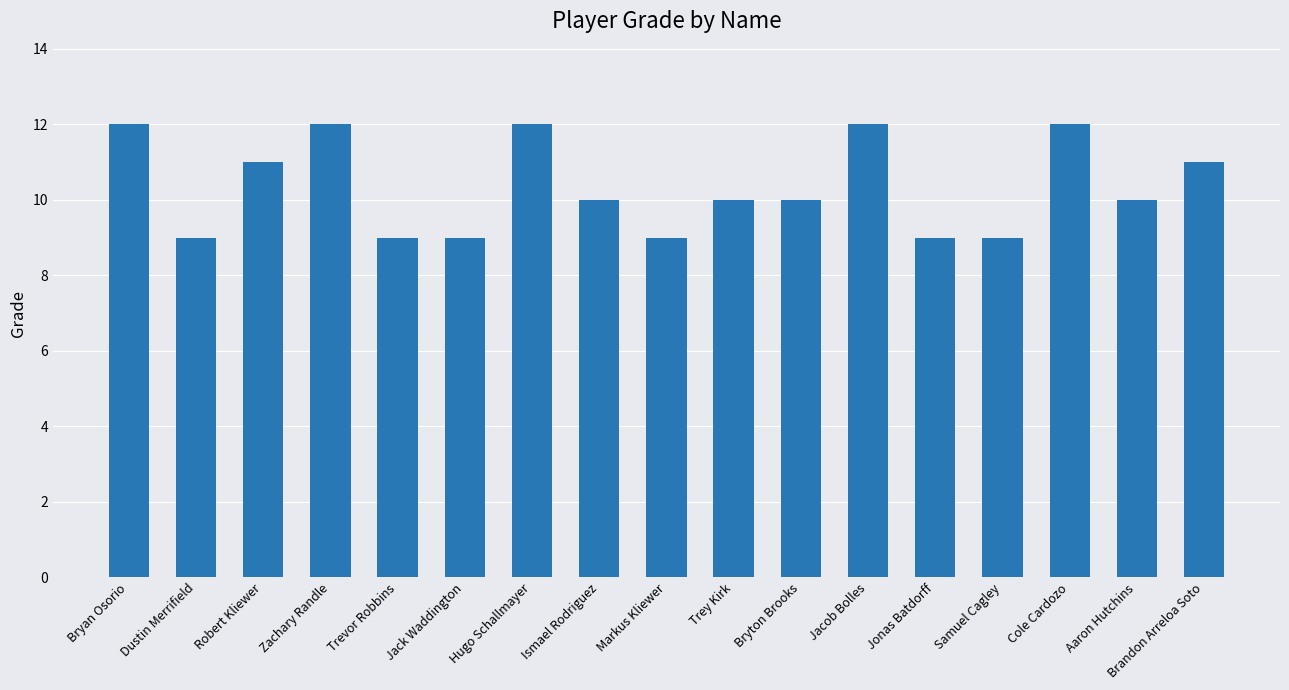

Is it true that the value at Trey Kirk is 17?

False